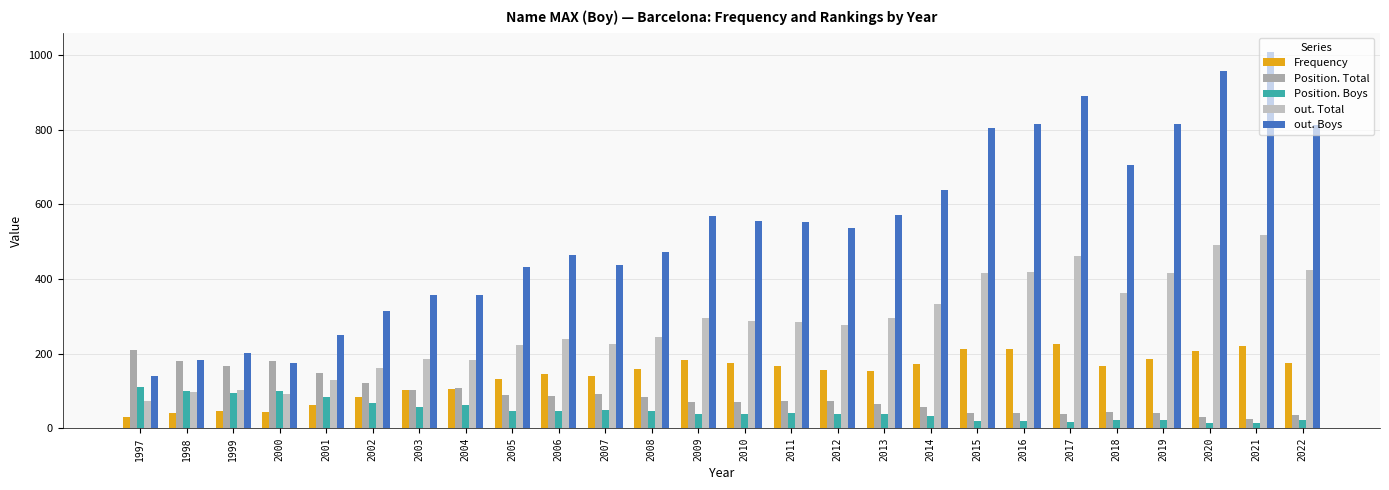

The value of Position. Boys at 1999 is 30. True or false?

False